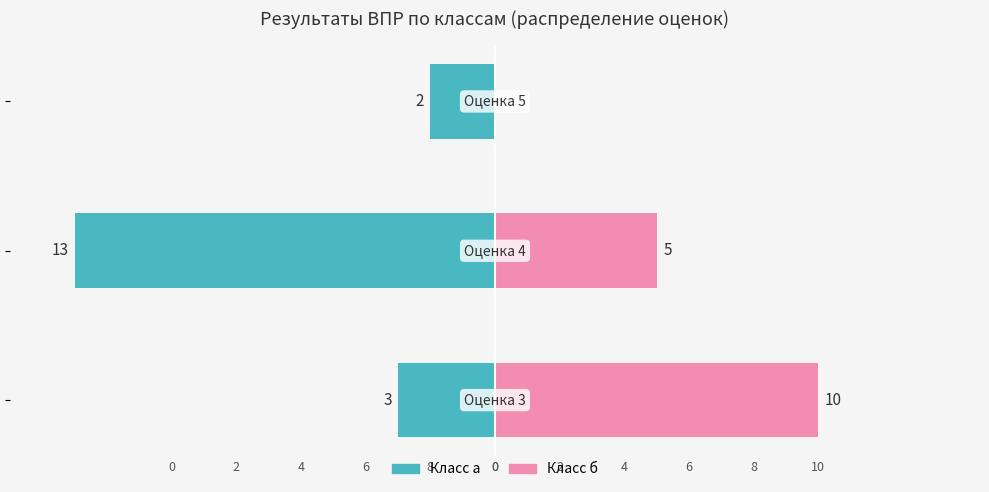

What is the difference between the highest and lowest values at 0?

13